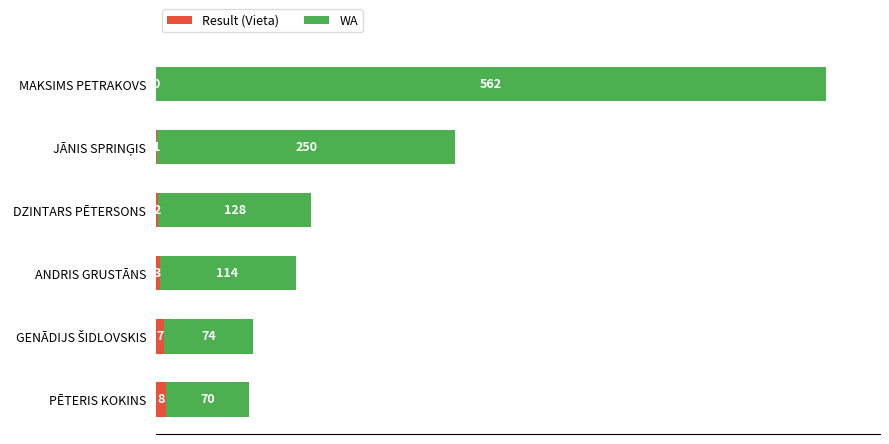

Is it true that Result (Vieta) equals 3 at ANDRIS GRUSTĀNS?

True